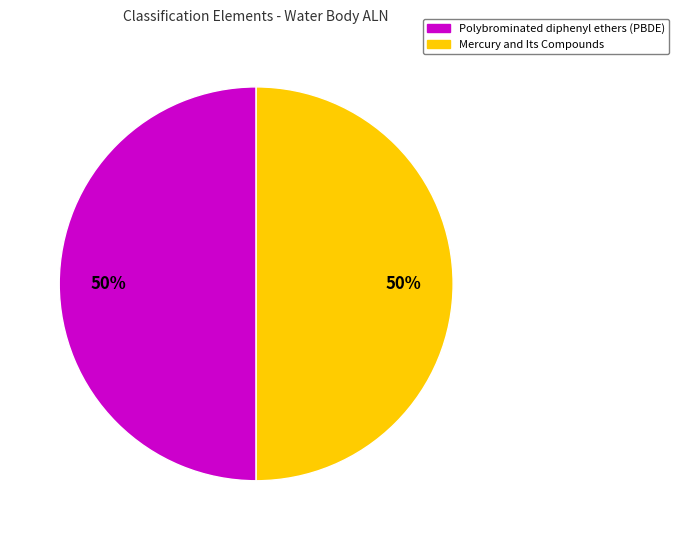

Count the number of slices in the pie.

2